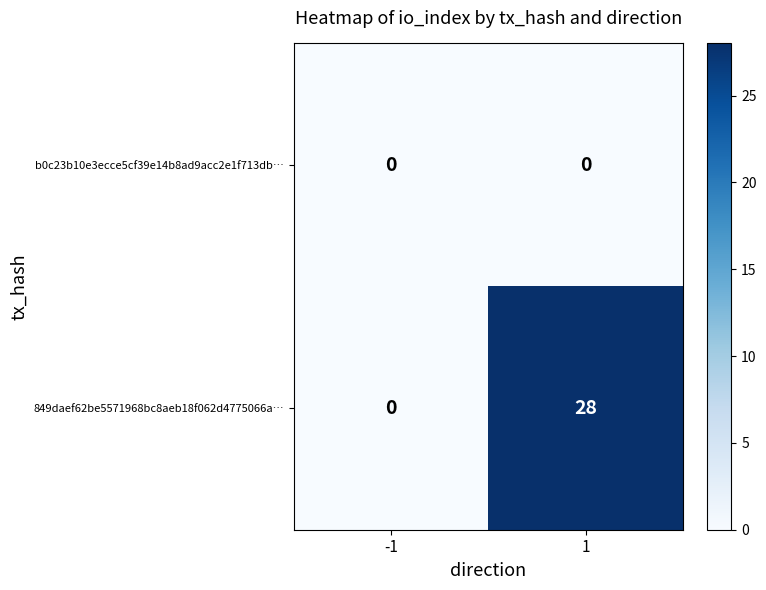

What is the spread (max minus min) of values at 1?

28